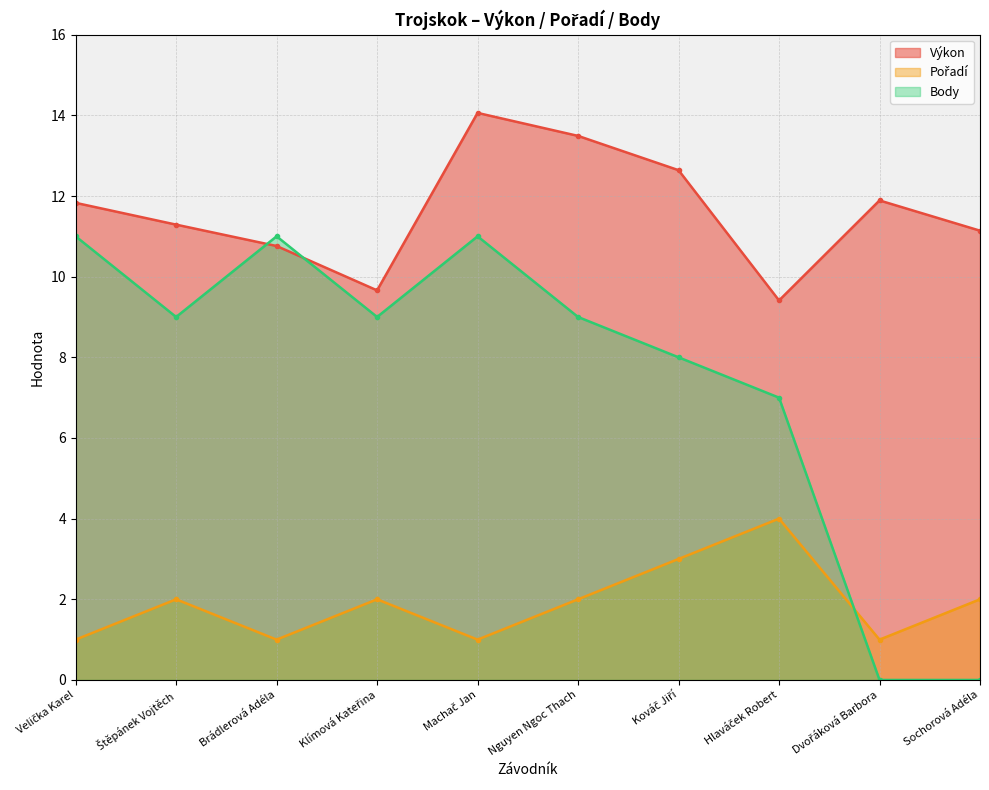

What is the value of the Výkon point at the 2nd from the left?

11.3